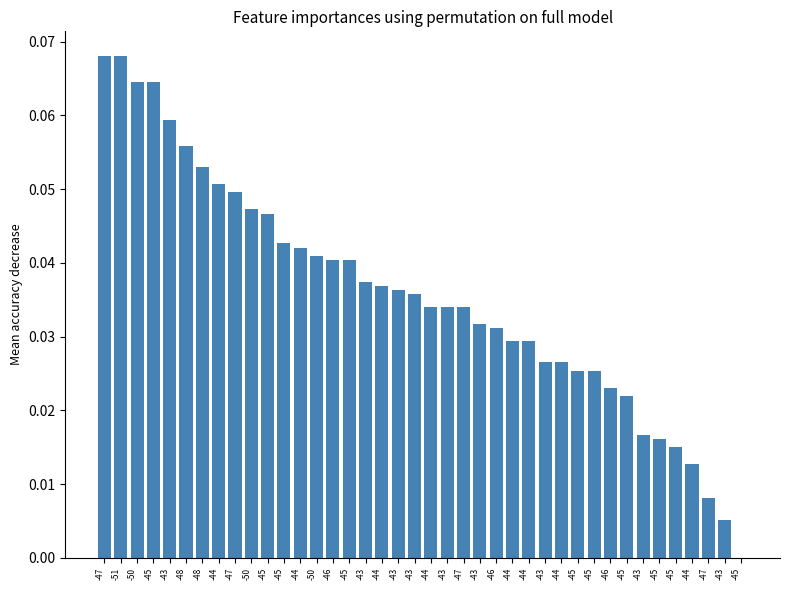

What is the maximum value shown in the chart?

0.1